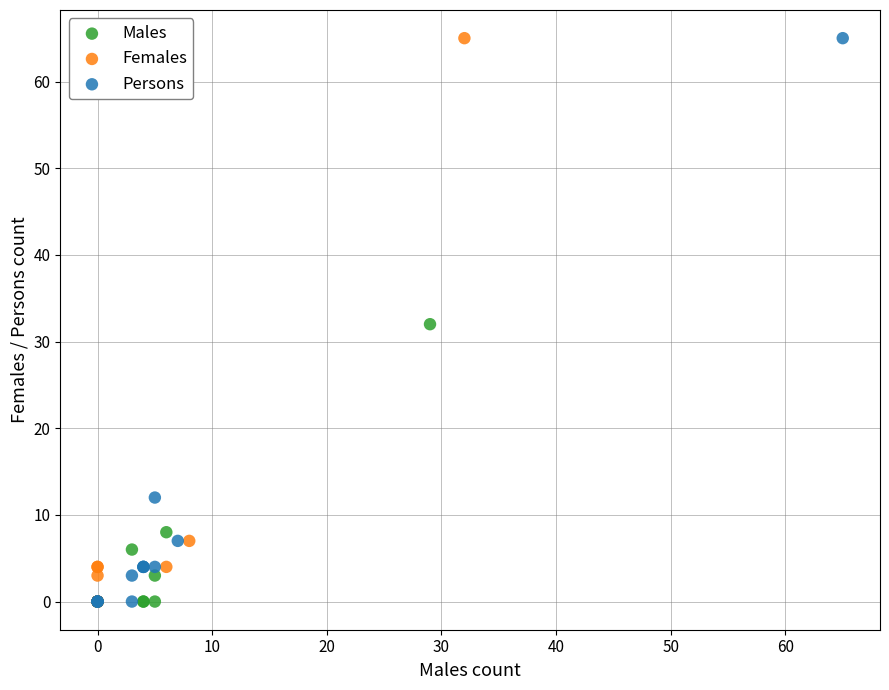

What are all the series names shown in the legend?

Males, Females, Persons